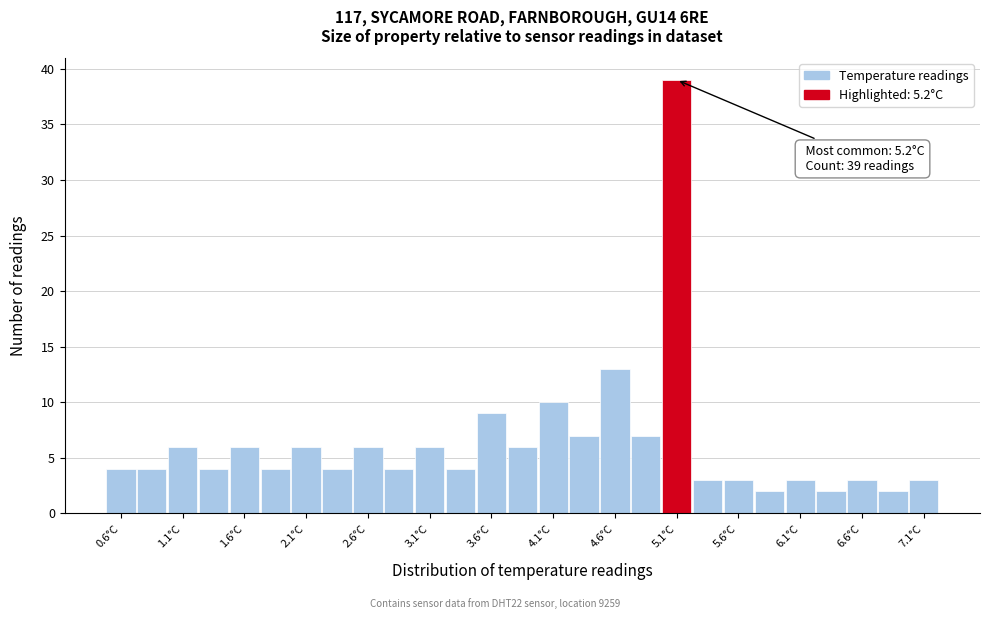

Over which range of the x-axis is the bar tallest?

4.975 to 5.225